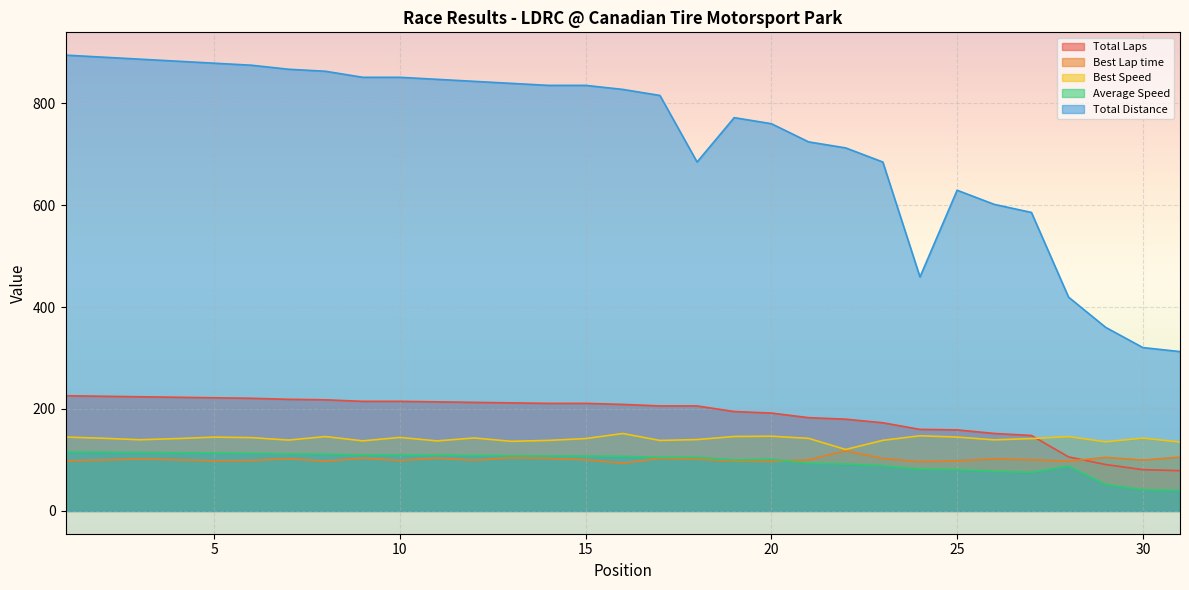

How many data points in Best Speed are less than 142?

15